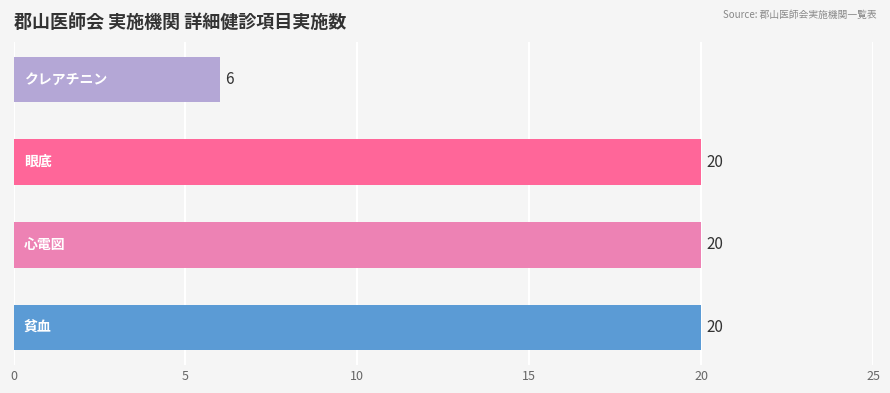

How many data points does each series have?

4